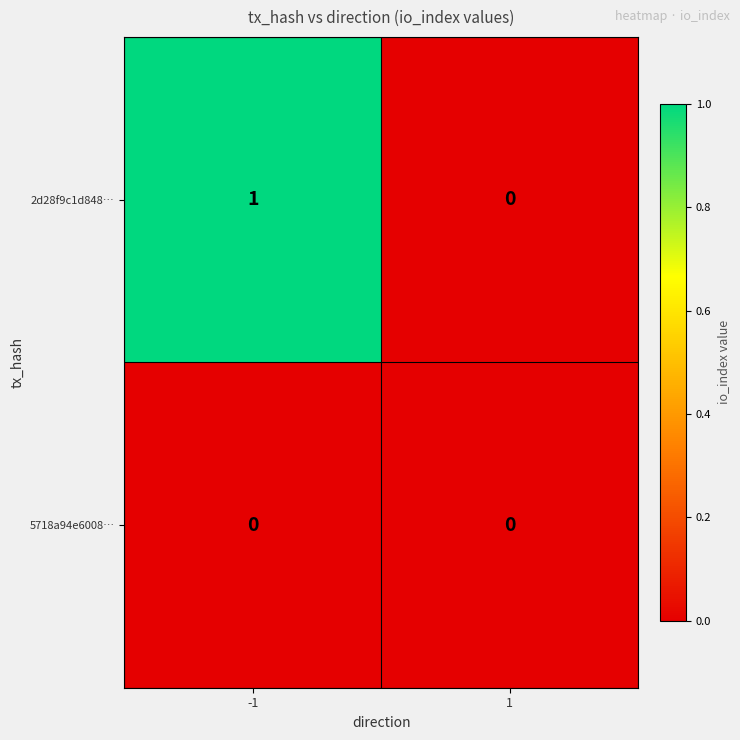

Rank the series by their average value, from highest to lowest.

2d28f9c1d848…, 5718a94e6008…